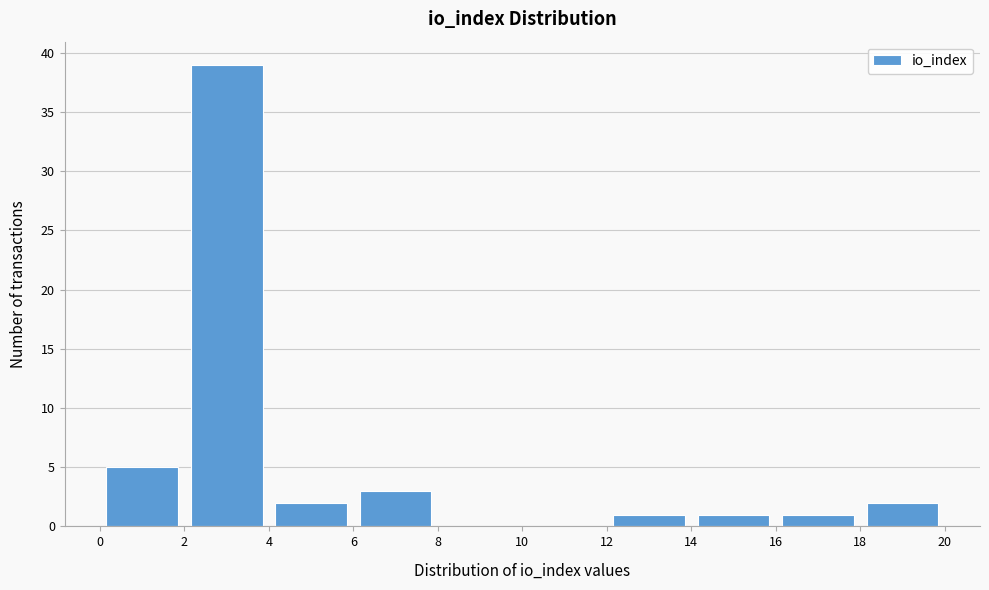

Which range on the x-axis has the tallest bar?

2 to 4